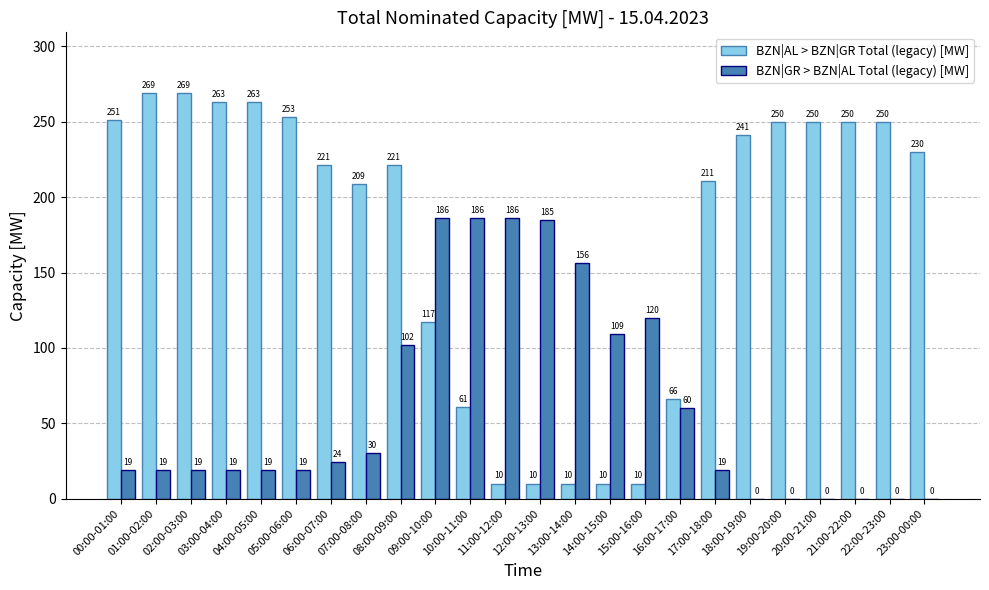

Which series has the largest total across all categories?

BZN|AL > BZN|GR Total (legacy) [MW]